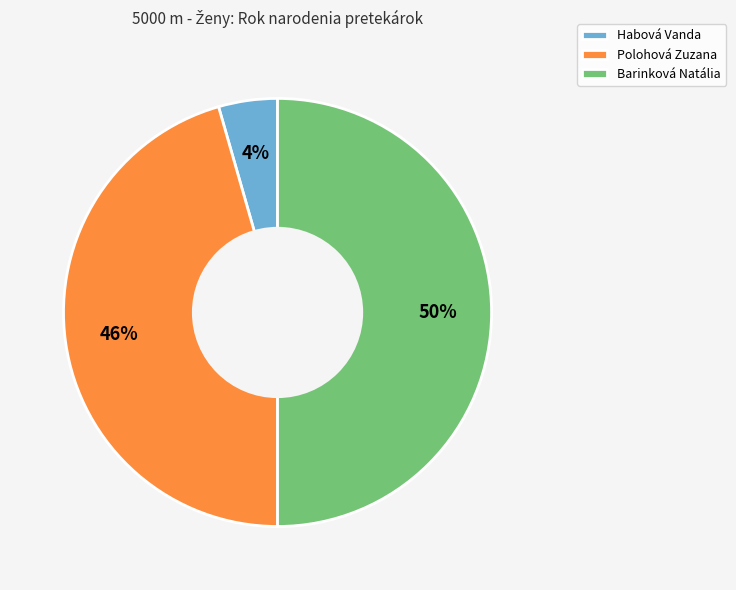

Which slice is the largest?

Barinková Natália